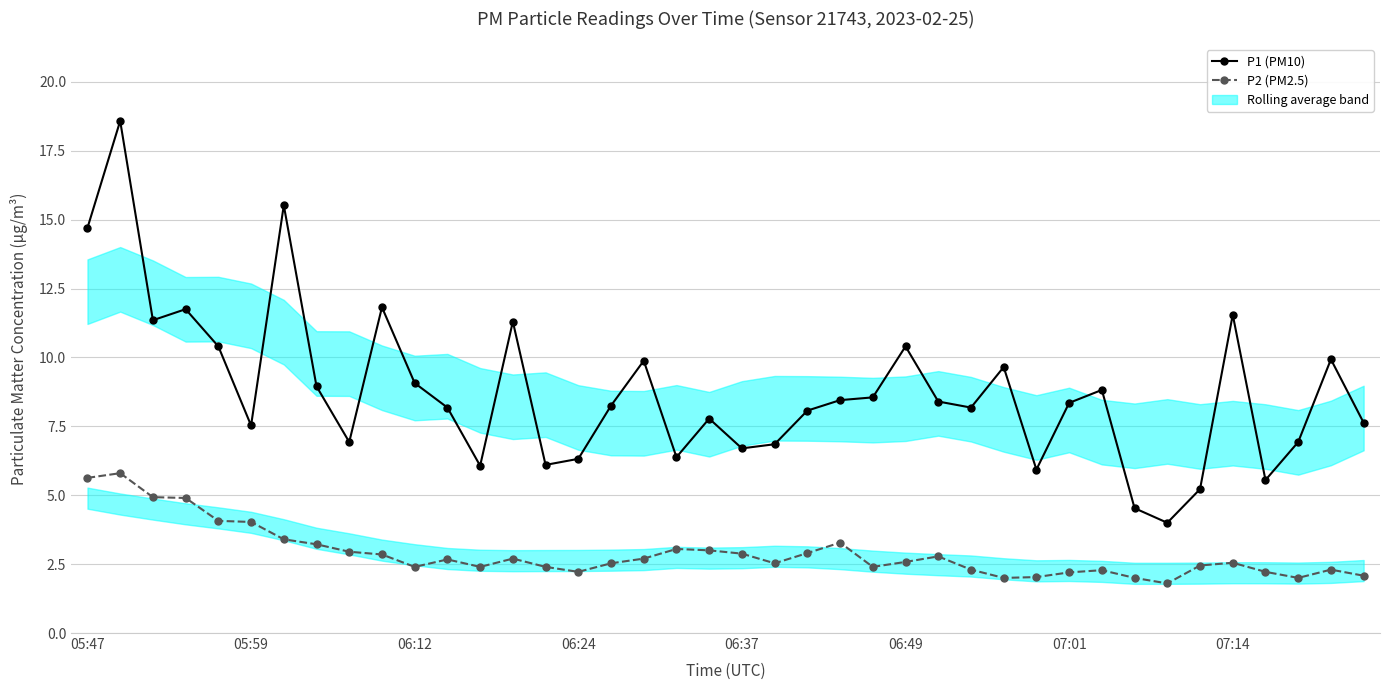

Reading left to right, what are all the values shown in this chart?

P1 (PM10): 14.7	18.6	11.3	11.8	10.4	7.5	15.5	8.9	6.9	11.8	9.1	8.2	6.1	11.3	6.1	6.3	8.2	9.9	6.4	7.8	6.7	6.8	8.1	8.4	8.6	10.4	8.4	8.2	9.7	5.9	8.3	8.8	4.5	4.0	5.2	11.6	5.5	6.9	9.9	7.6
P2 (PM2.5): 5.6	5.8	4.9	4.9	4.1	4.0	3.4	3.2	3.0	2.9	2.4	2.7	2.4	2.7	2.4	2.2	2.5	2.7	3.0	3.0	2.9	2.5	2.9	3.3	2.4	2.6	2.8	2.3	2.0	2.0	2.2	2.3	2.0	1.8	2.5	2.5	2.2	2.0	2.3	2.1